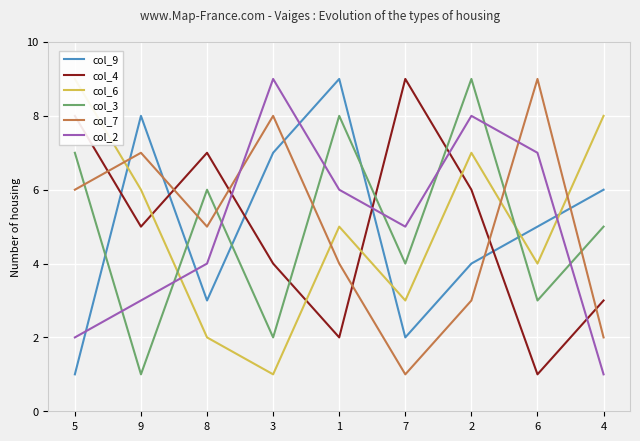

What is the difference between the col_4 values at 2 and 3?

2